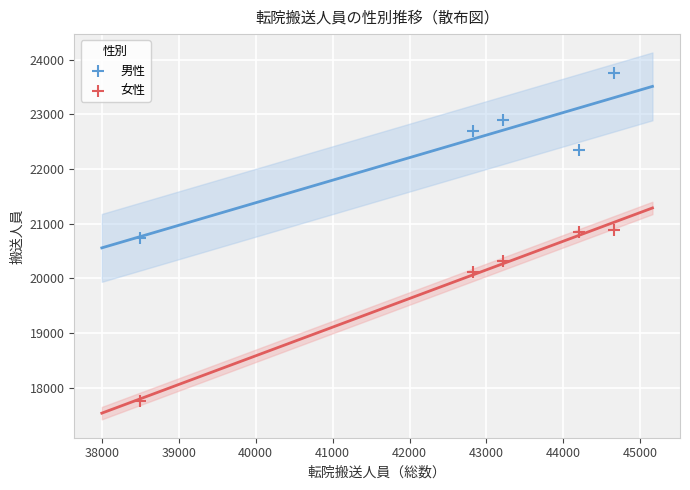

In the 男性 series, what Y value is closest to 22250?

22351